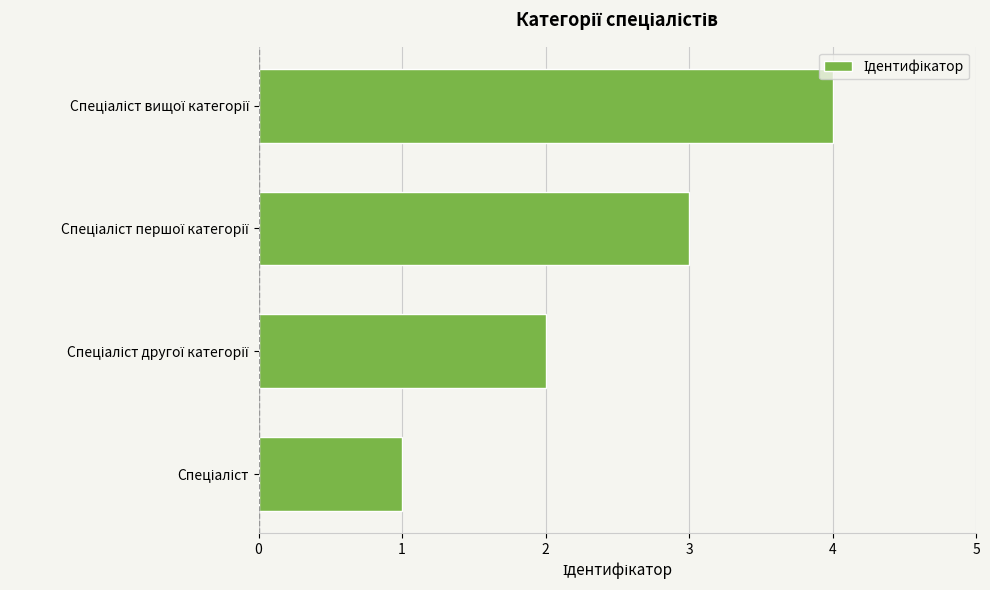

What is the sum of all values?

10